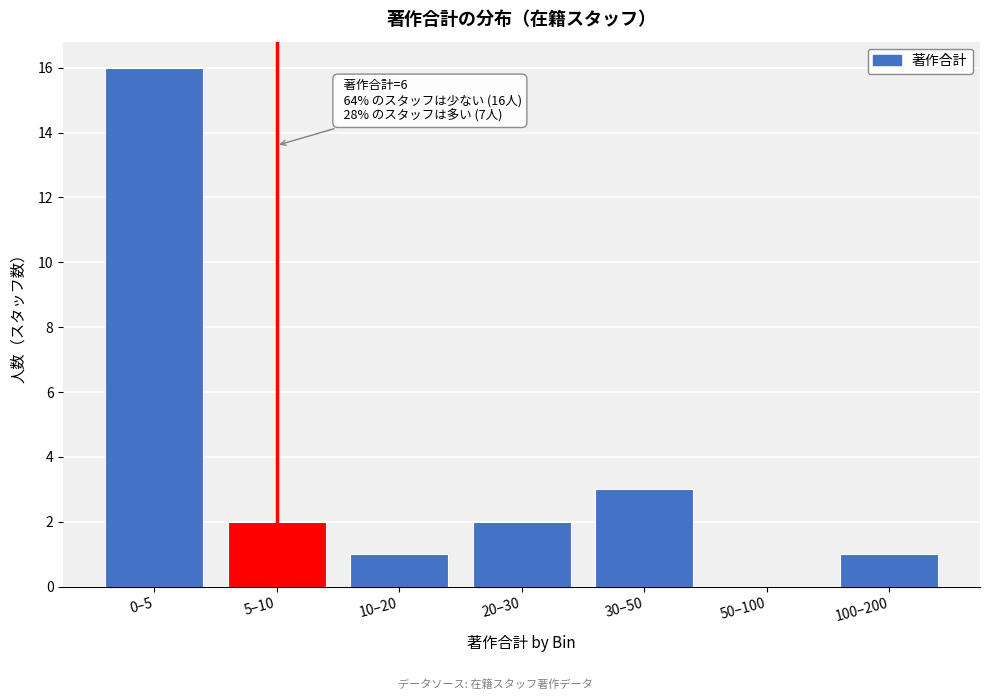

Reading left to right, list all the values displayed in this chart.

0–5=16	5–10=2	10–20=1	20–30=2	30–50=3	50–100=0	100–200=1